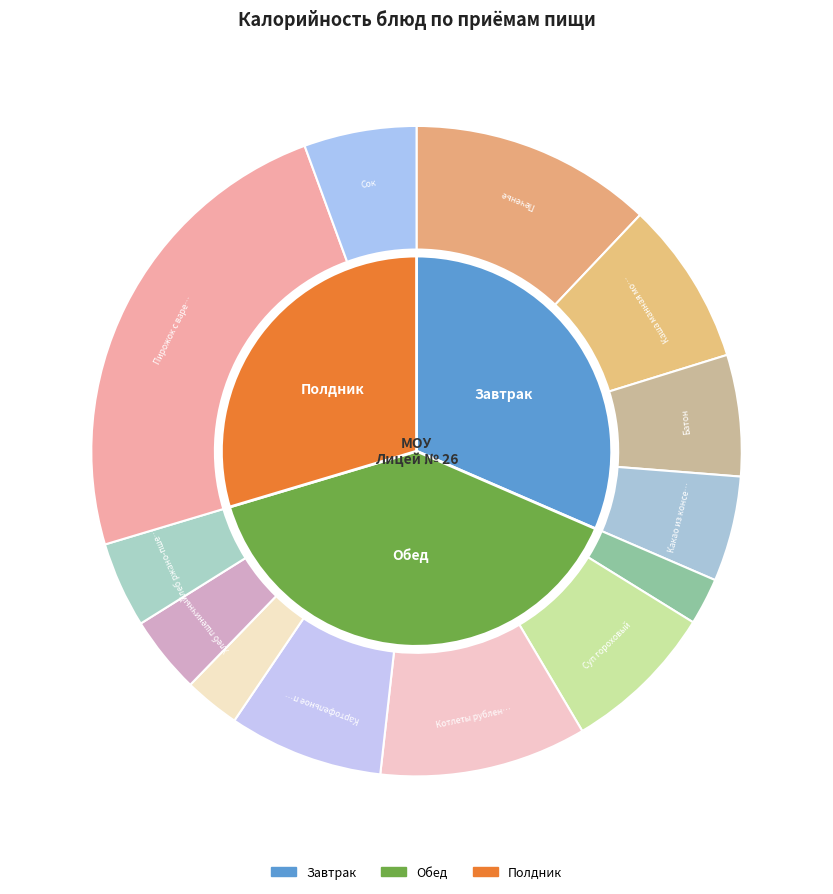

What is the smallest slice in the pie chart?

Салат из квашенной капусты